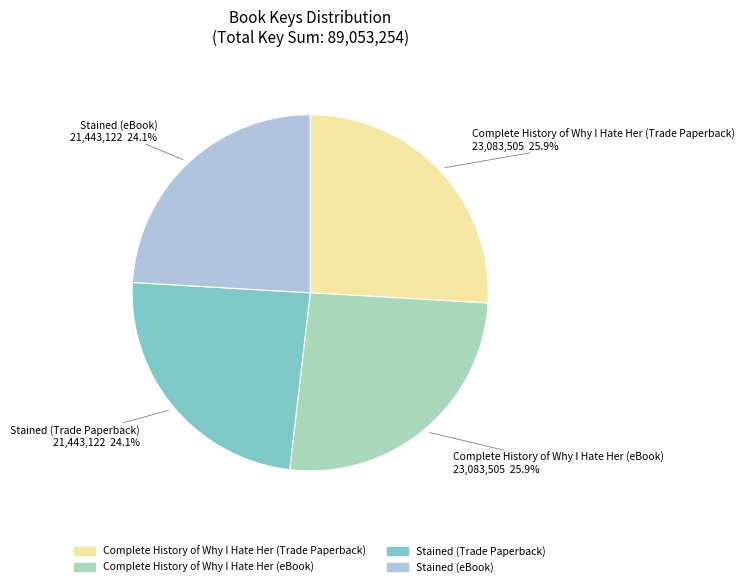

Combined, do Stained (eBook) and Stained (Trade Paperback) account for over 50%?

No